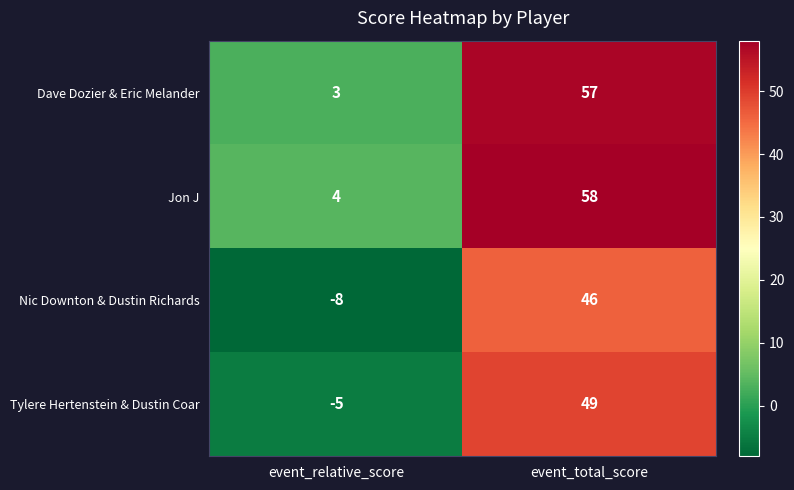

True or false: Nic Downton & Dustin Richards has a value of 27 at event_total_score.

False